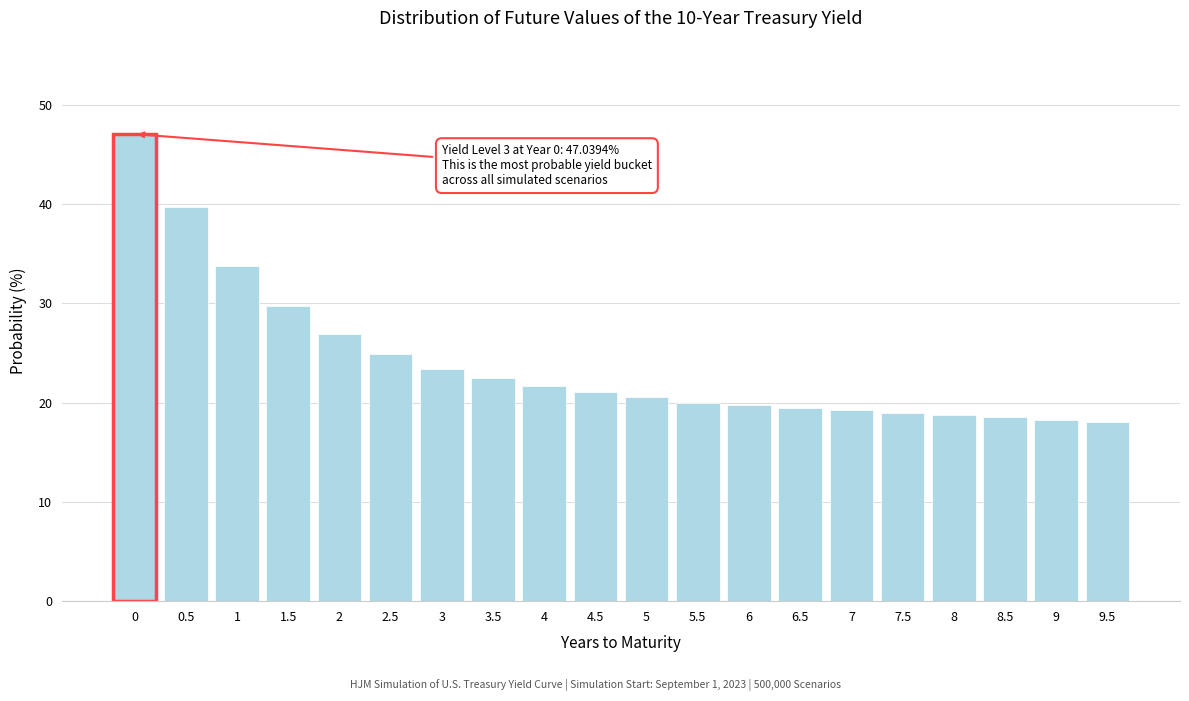

What position from the left is 3?

7